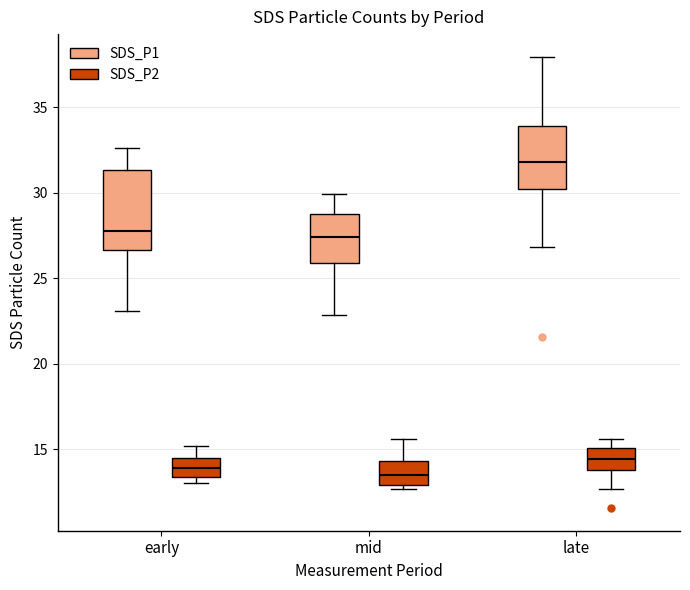

Where does the upper whisker of the box for early (SDS_P1) end on the y-axis? The values are not printed on the chart, so give them approximately, as read against the axis.

32.5